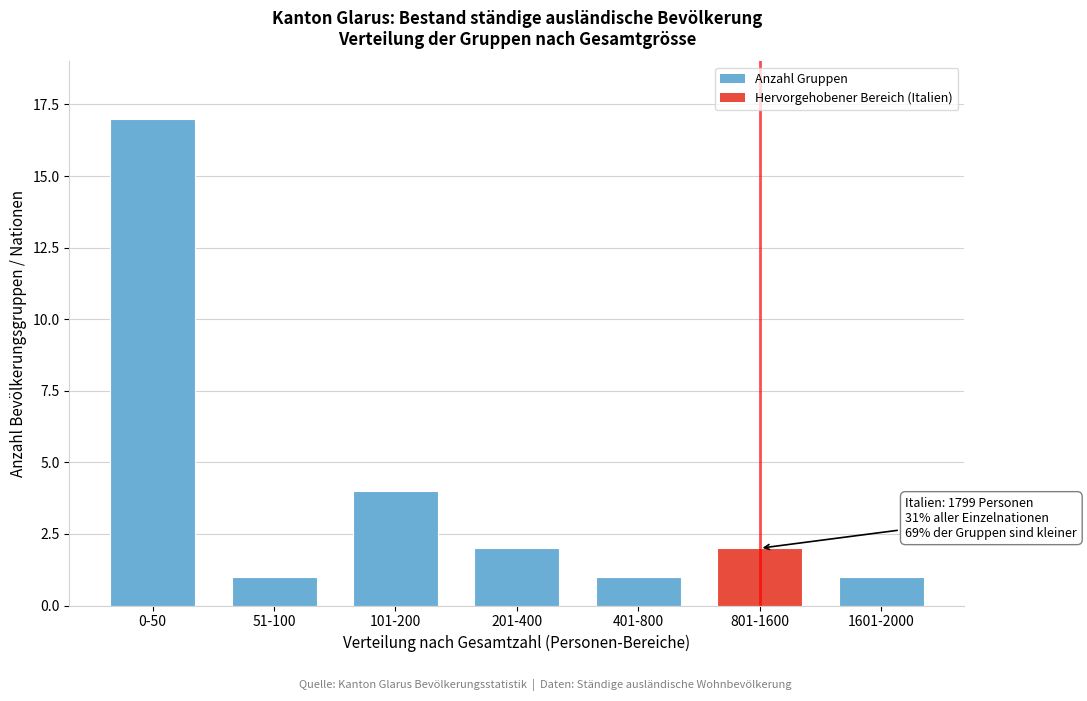

Reading left to right, transcribe all the data shown in this chart.

0-50=17	51-100=1	101-200=4	201-400=2	401-800=1	801-1600=2	1601-2000=1